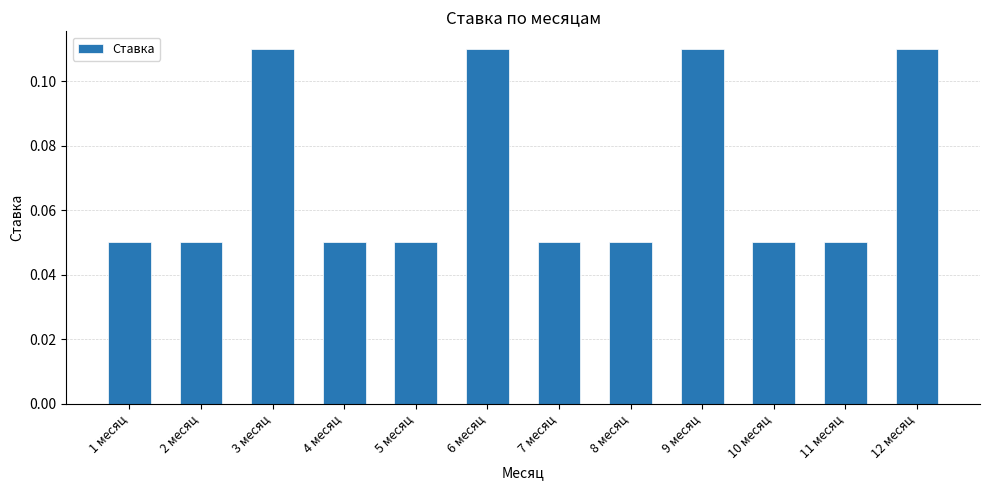

How many values are between 0 and 1?

12